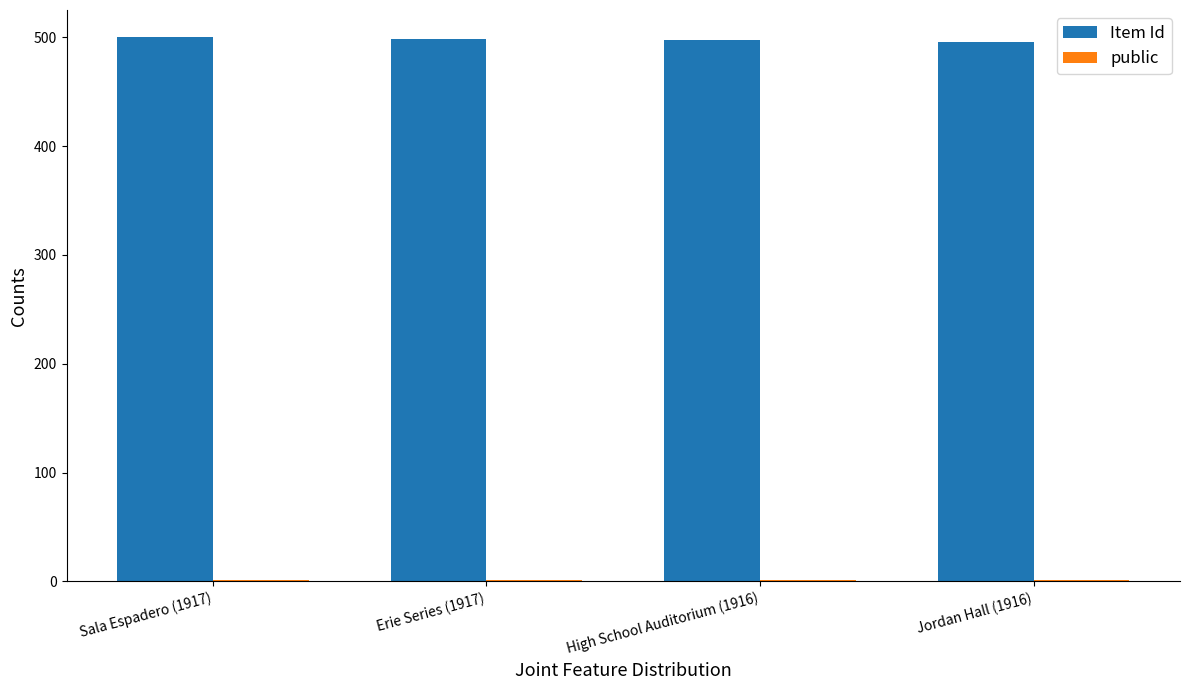

What is the greatest value displayed?

500